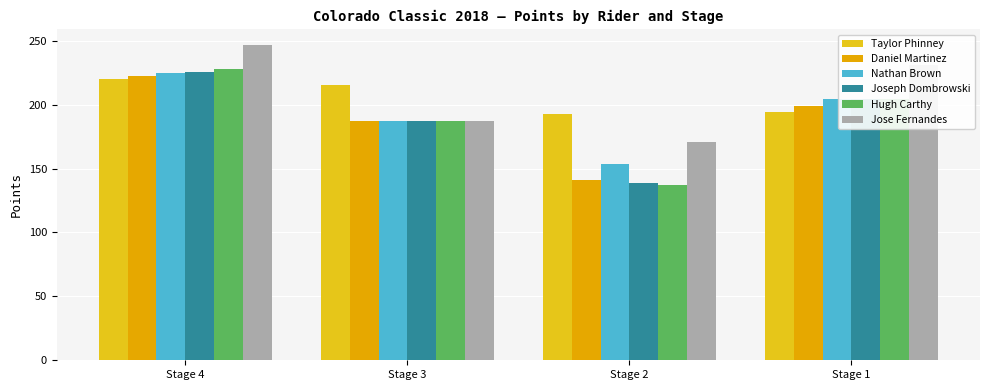

Is it true that Jose Fernandes equals 398.2 at Stage 1?

False